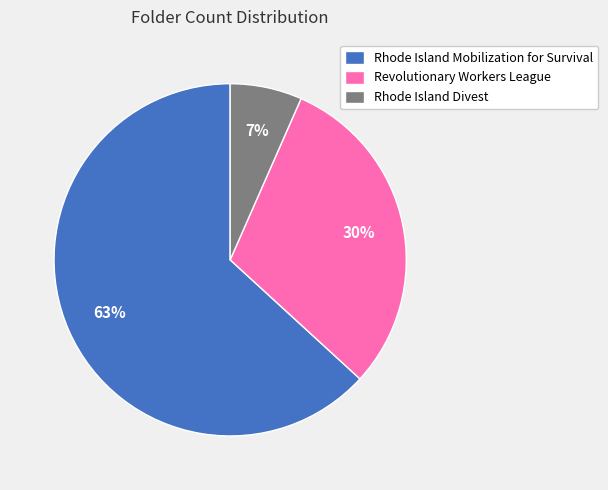

Rank the categories by value from lowest to highest.

Rhode Island Divest, Revolutionary Workers League, Rhode Island Mobilization for Survival